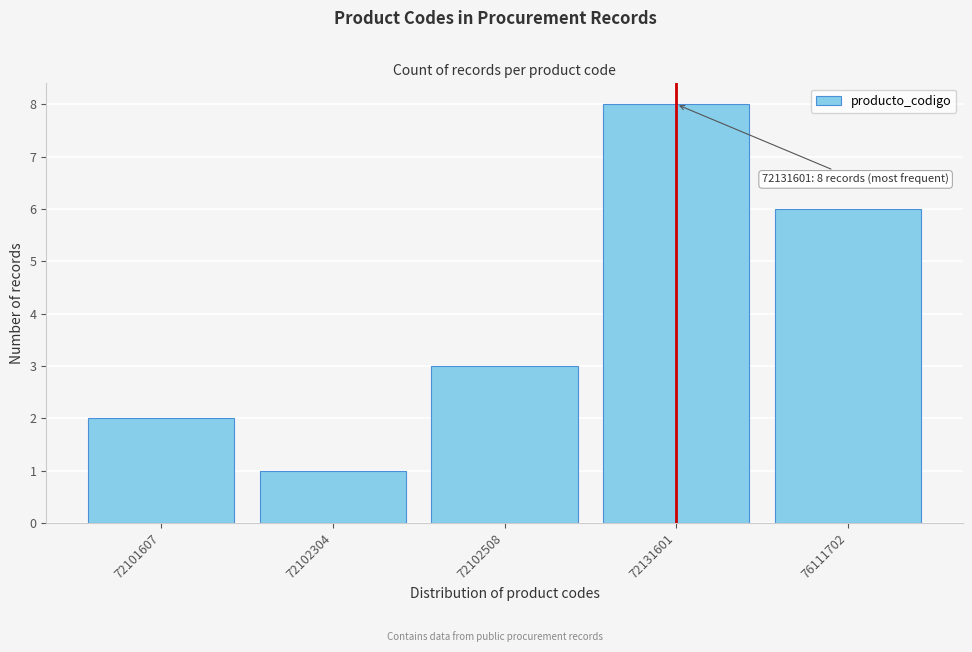

Reading left to right, list all the values displayed in this chart.

72101607=2	72102304=1	72102508=3	72131601=8	76111702=6